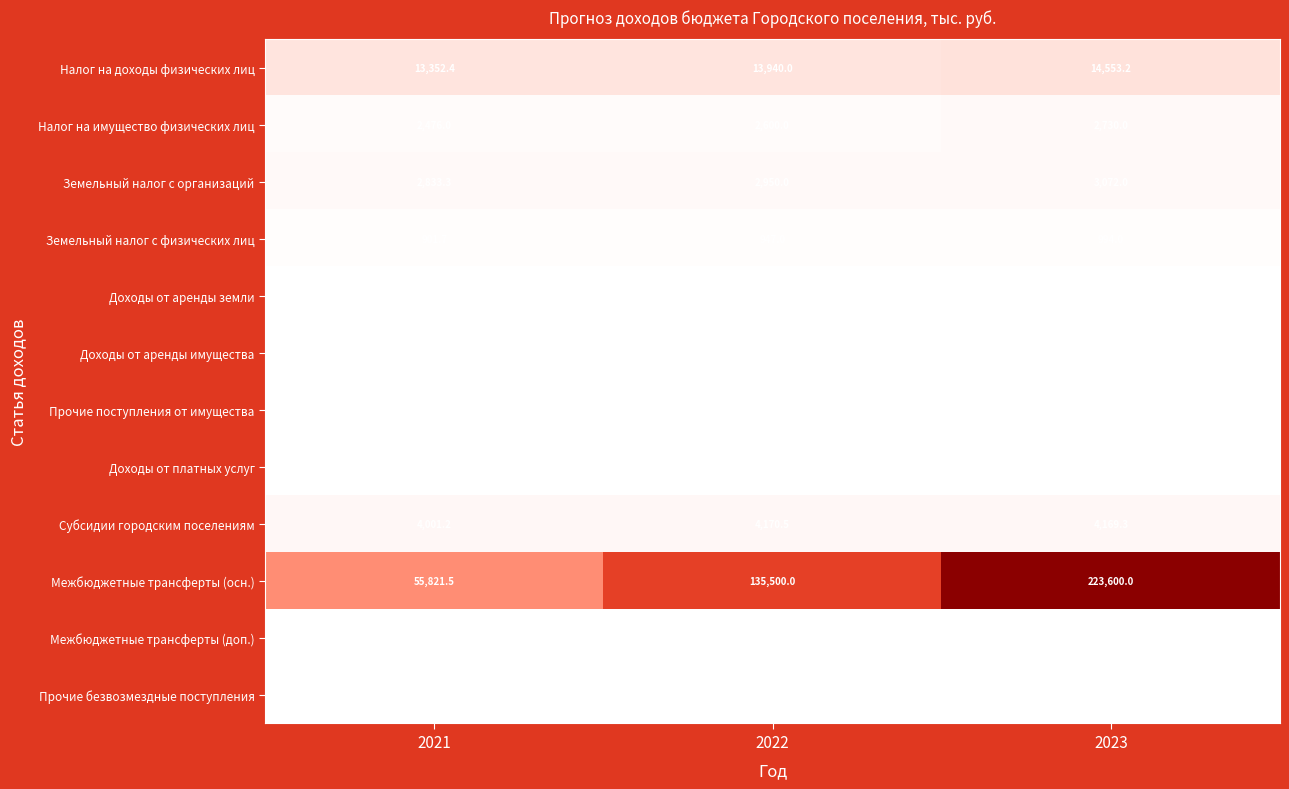

Which series has the widest spread of values?

Межбюджетные трансферты (осн.)